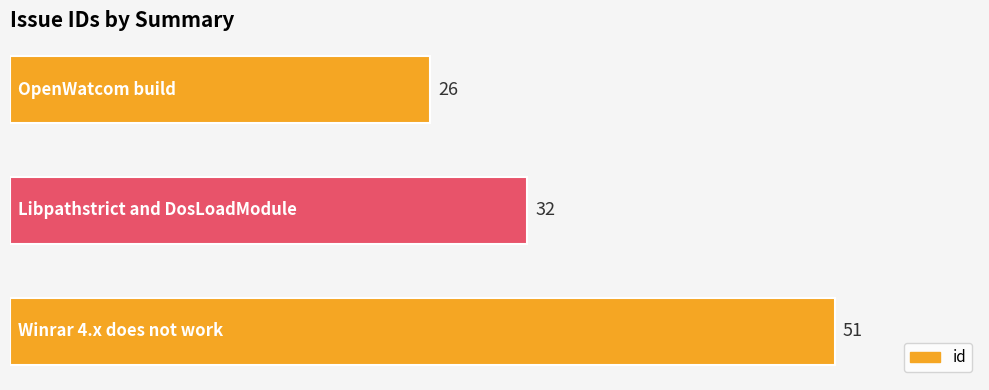

Reading top to bottom, transcribe all the data shown in this chart.

26	32	51